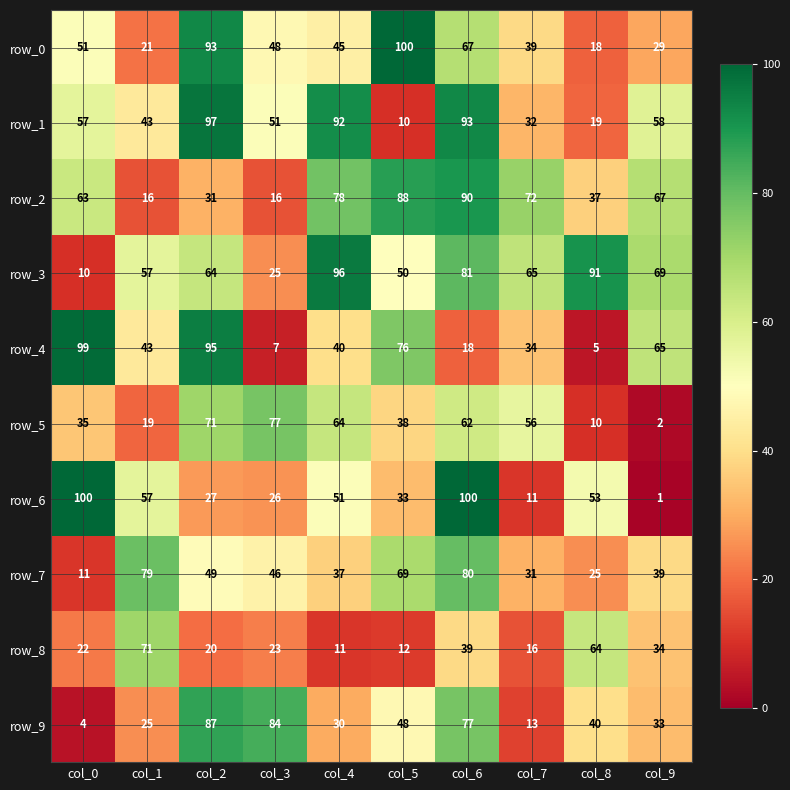

At which category does the chart reach its minimum across all series?

col_9